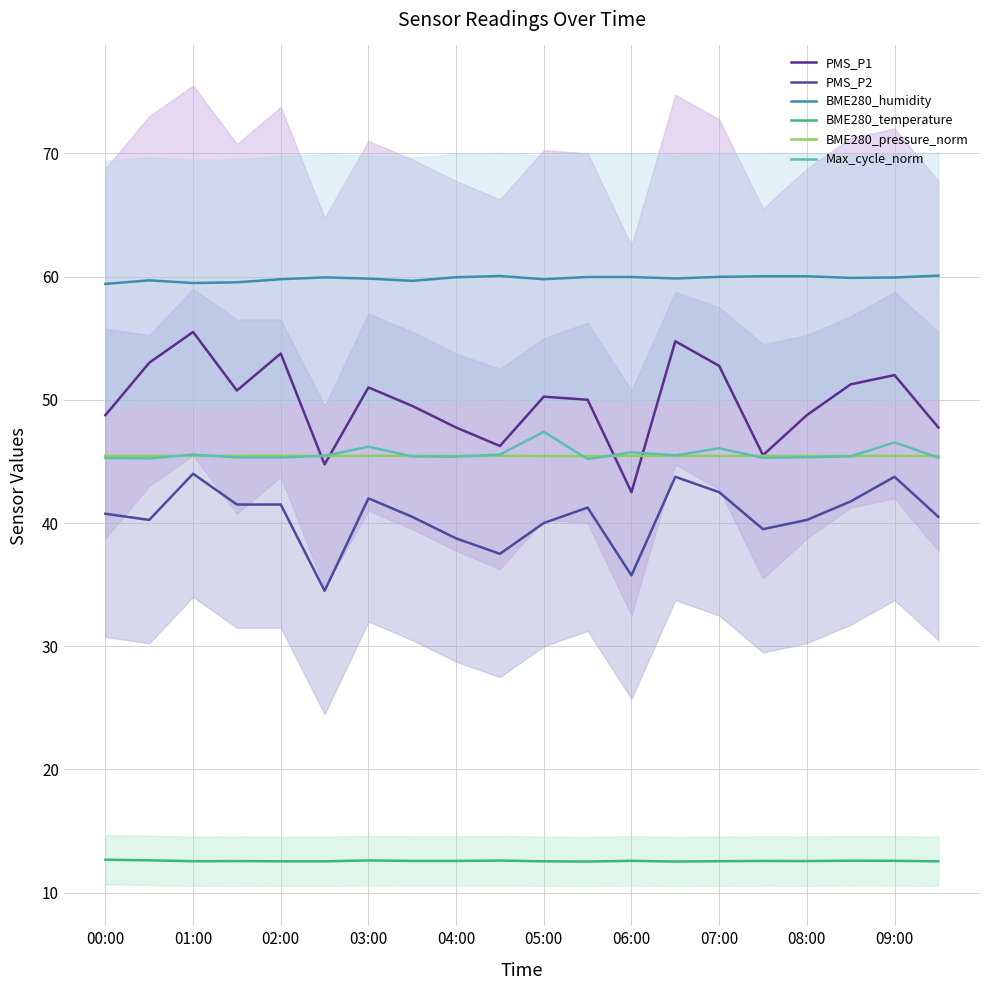

True or false: BME280_pressure_norm and BME280_humidity intersect in this chart.

False